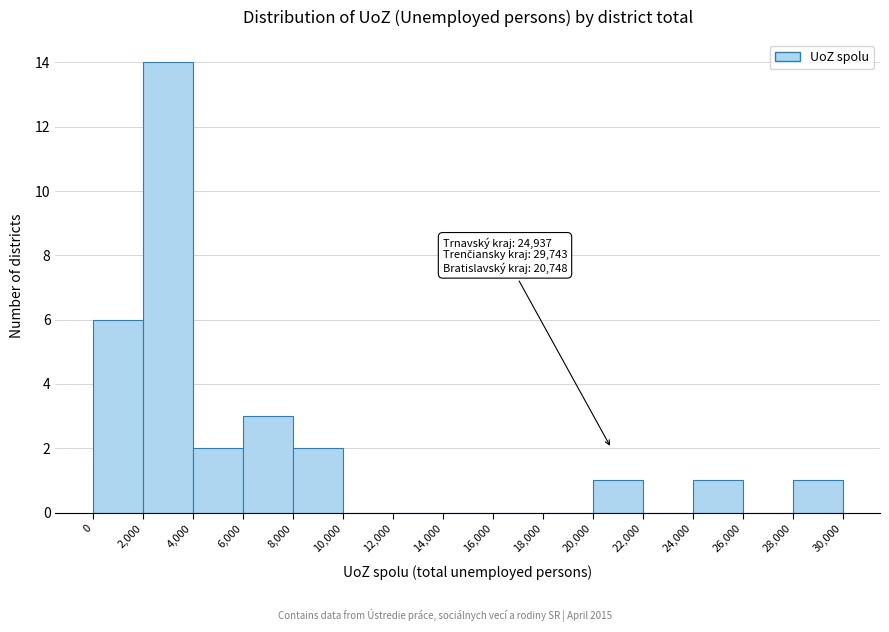

Over which range of the x-axis is the bar tallest?

2,000 to 4,000